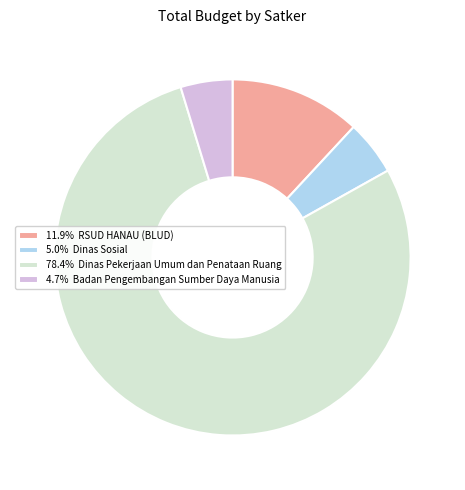

Is there any slice that represents more than half of the pie?

Yes